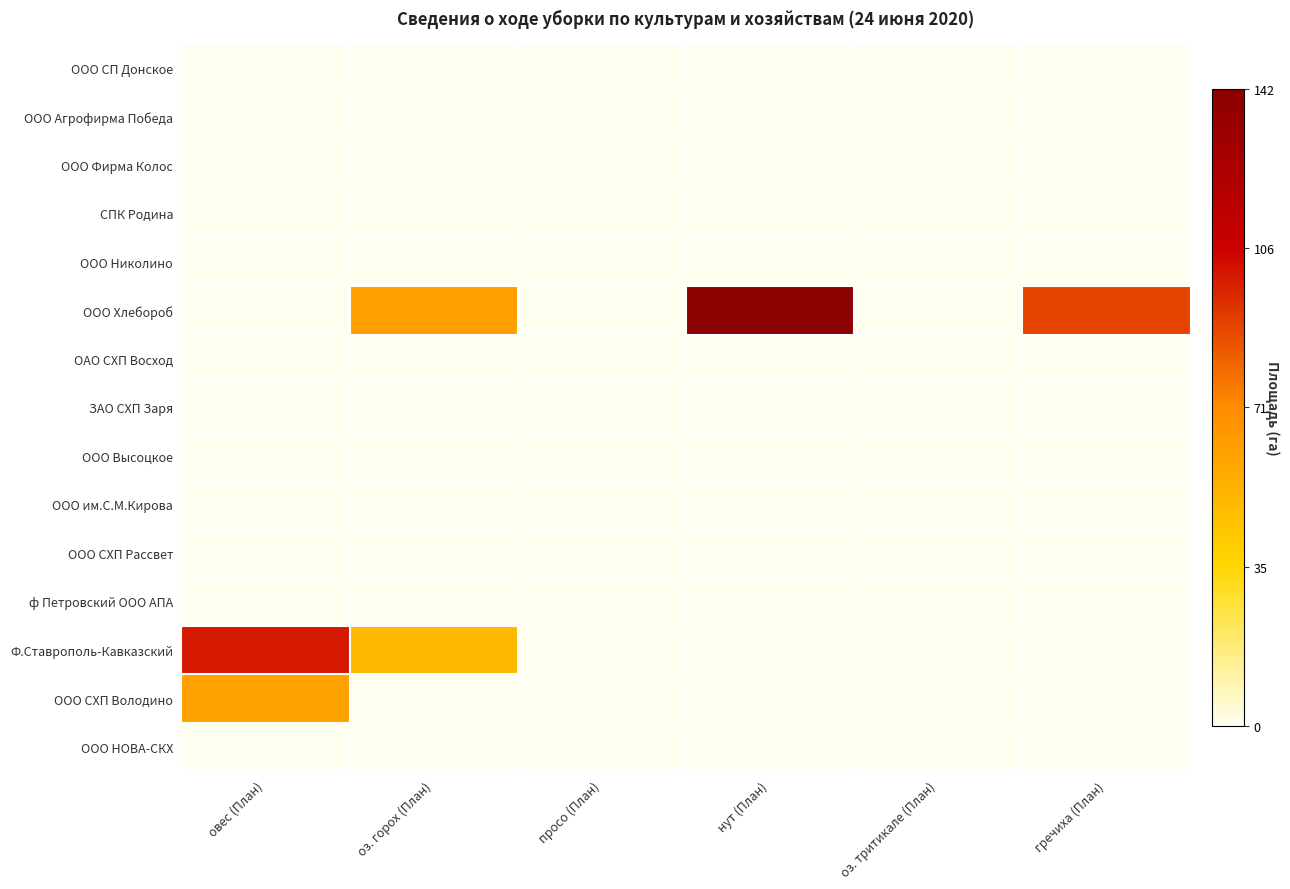

Reading right to left, list all the values displayed in this chart.

ООО СП Донское: гречиха (План)=0.0	оз. тритикале (План)=0.0	нут (План)=0.0	просо (План)=0.0	оз. горох (План)=0.0	овес (План)=0.0
ООО Агрофирма Победа: гречиха (План)=0.0	оз. тритикале (План)=0.0	нут (План)=0.0	просо (План)=0.0	оз. горох (План)=0.0	овес (План)=0.0
ООО Фирма Колос: гречиха (План)=0.0	оз. тритикале (План)=0.0	нут (План)=0.0	просо (План)=0.0	оз. горох (План)=0.0	овес (План)=0.0
СПК Родина: гречиха (План)=0.0	оз. тритикале (План)=0.0	нут (План)=0.0	просо (План)=0.0	оз. горох (План)=0.0	овес (План)=0.0
ООО Николино: гречиха (План)=0.0	оз. тритикале (План)=0.0	нут (План)=0.0	просо (План)=0.0	оз. горох (План)=0.0	овес (План)=0.0
ООО Хлебороб: гречиха (План)=0.6	оз. тритикале (План)=0.0	нут (План)=1.0	просо (План)=0.0	оз. горох (План)=0.4	овес (План)=0.0
ОАО СХП Восход: гречиха (План)=0.0	оз. тритикале (План)=0.0	нут (План)=0.0	просо (План)=0.0	оз. горох (План)=0.0	овес (План)=0.0
ЗАО СХП Заря: гречиха (План)=0.0	оз. тритикале (План)=0.0	нут (План)=0.0	просо (План)=0.0	оз. горох (План)=0.0	овес (План)=0.0
ООО Высоцкое: гречиха (План)=0.0	оз. тритикале (План)=0.0	нут (План)=0.0	просо (План)=0.0	оз. горох (План)=0.0	овес (План)=0.0
ООО им.С.М.Кирова: гречиха (План)=0.0	оз. тритикале (План)=0.0	нут (План)=0.0	просо (План)=0.0	оз. горох (План)=0.0	овес (План)=0.0
ООО СХП Рассвет: гречиха (План)=0.0	оз. тритикале (План)=0.0	нут (План)=0.0	просо (План)=0.0	оз. горох (План)=0.0	овес (План)=0.0
ф Петровский ООО АПА: гречиха (План)=0.0	оз. тритикале (План)=0.0	нут (План)=0.0	просо (План)=0.0	оз. горох (План)=0.0	овес (План)=0.0
Ф.Ставрополь-Кавказский: гречиха (План)=0.0	оз. тритикале (План)=0.0	нут (План)=0.0	просо (План)=0.0	оз. горох (План)=0.4	овес (План)=0.7
ООО СХП Володино: гречиха (План)=0.0	оз. тритикале (План)=0.0	нут (План)=0.0	просо (План)=0.0	оз. горох (План)=0.0	овес (План)=0.4
ООО НОВА-СКХ: гречиха (План)=0.0	оз. тритикале (План)=0.0	нут (План)=0.0	просо (План)=0.0	оз. горох (План)=0.0	овес (План)=0.0